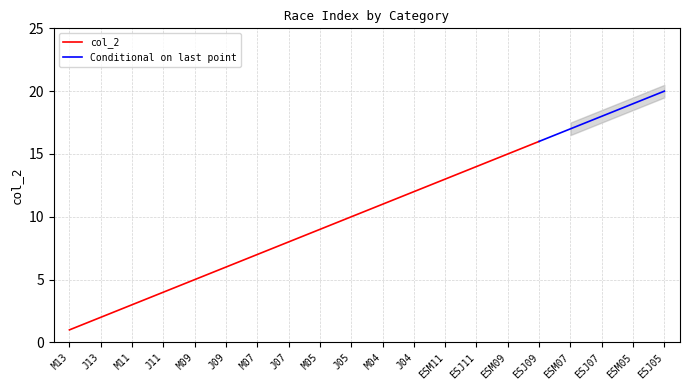

At which category does the chart reach its minimum across all series?

M13